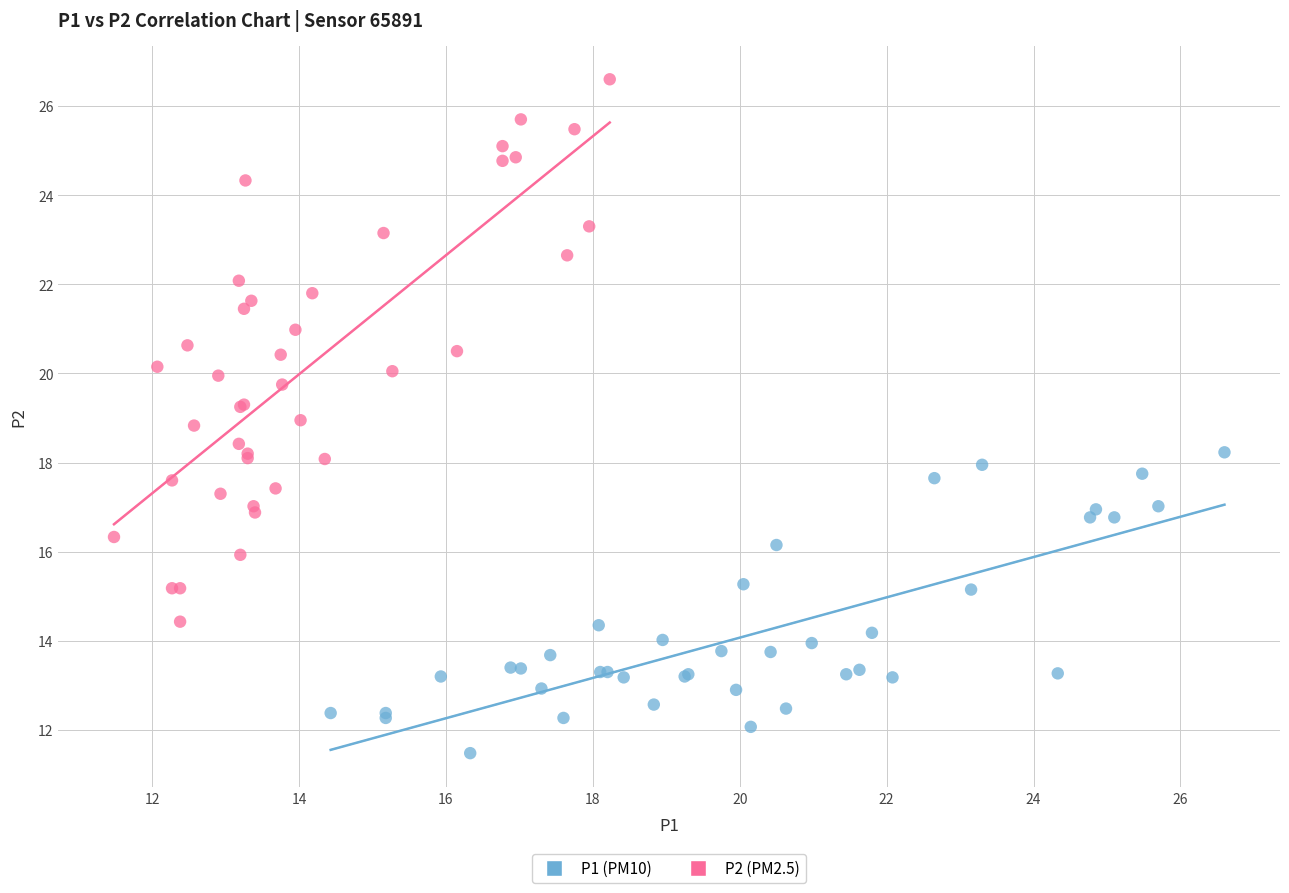

Which series contains the lowest Y value?

P1 (PM10)